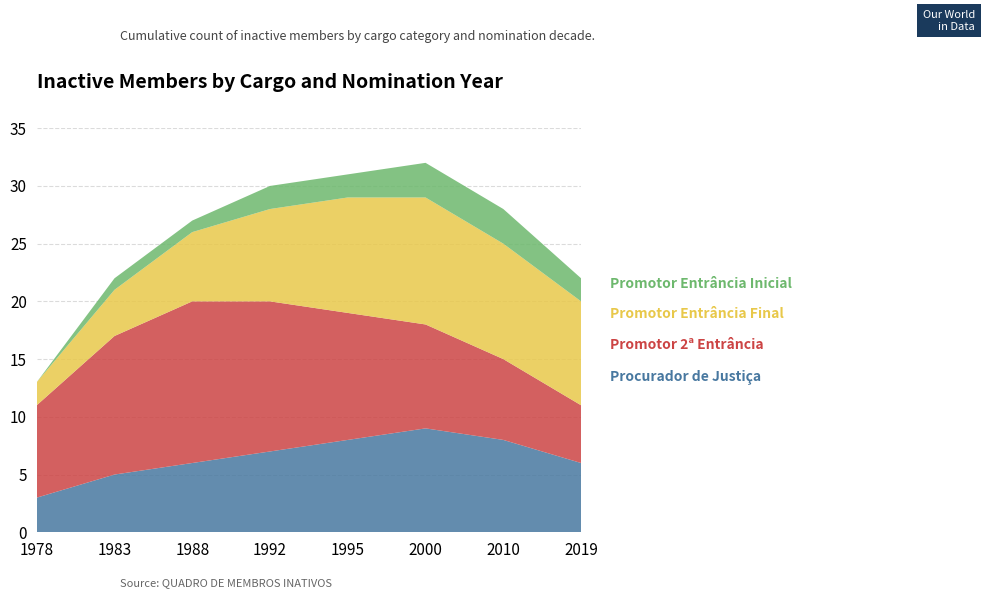

Reading right to left, what are all the values shown in this chart?

Procurador de Justiça: 2019=6	2010=8	2000=9	1995=8	1992=7	1988=6	1983=5	1978=3
Promotor 2ª Entrância: 2019=5	2010=7	2000=9	1995=11	1992=13	1988=14	1983=12	1978=8
Promotor Entrância Final: 2019=9	2010=10	2000=11	1995=10	1992=8	1988=6	1983=4	1978=2
Promotor Entrância Inicial: 2019=2	2010=3	2000=3	1995=2	1992=2	1988=1	1983=1	1978=0